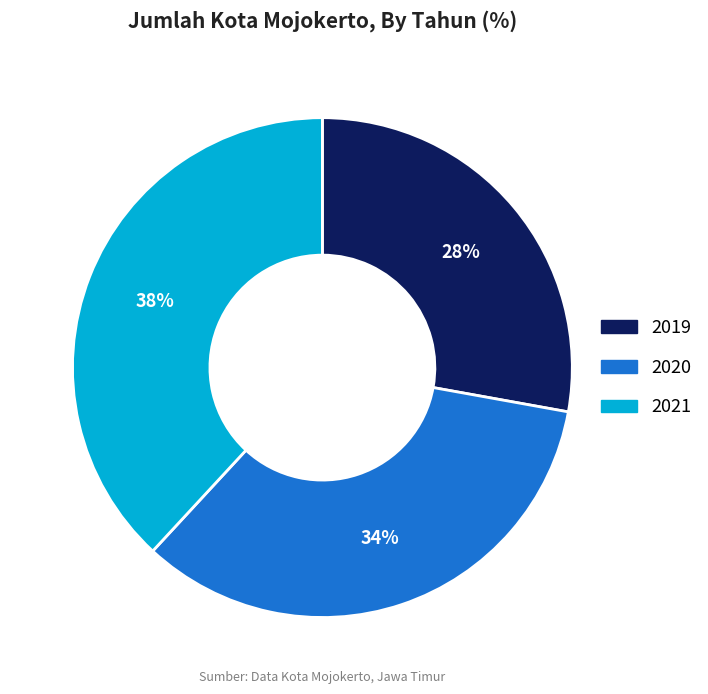

Count the number of slices in the pie.

3